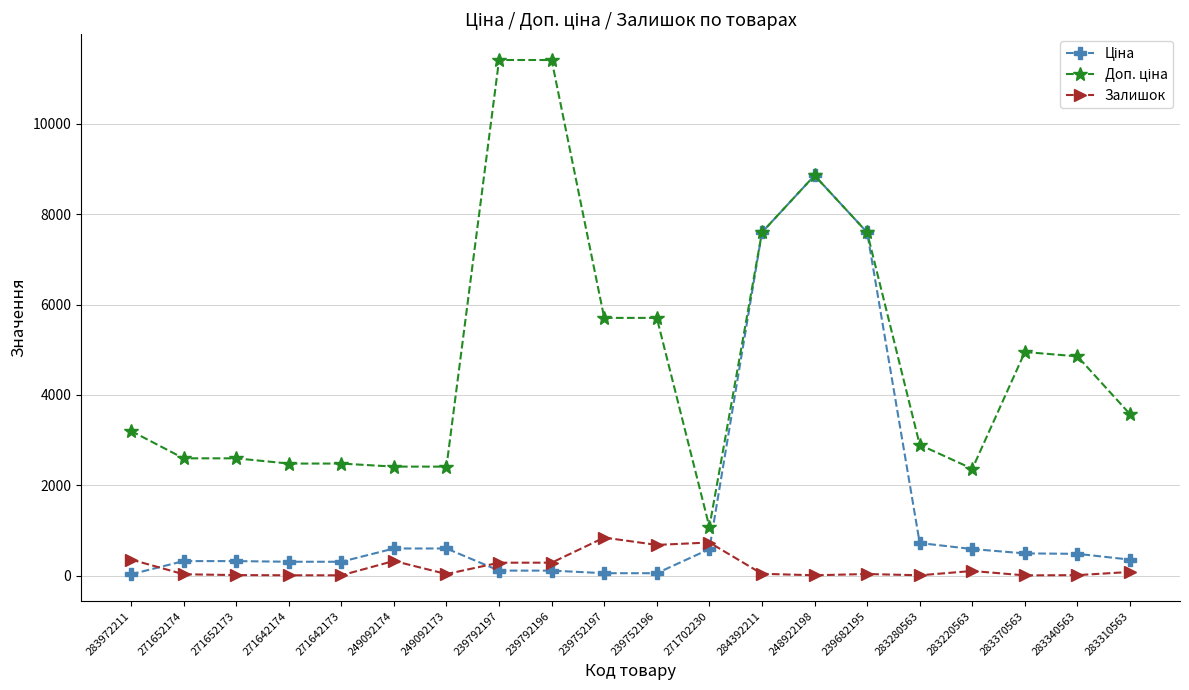

What is the total value across all series at 283310563?

4016.3